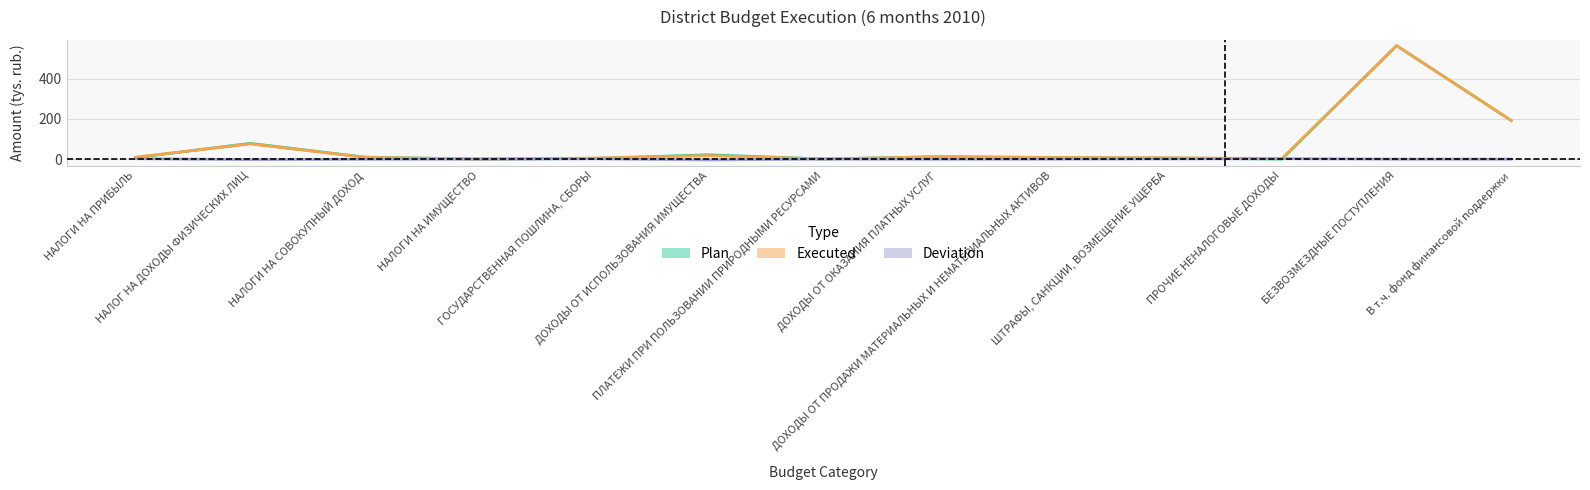

What is the sum of the Executed (tys. rub.) values at ДОХОДЫ ОТ ПРОДАЖИ МАТЕРИАЛЬНЫХ И НЕМАТЕРИАЛЬНЫХ АКТИВОВ and НАЛОГ НА ДОХОДЫ ФИЗИЧЕСКИХ ЛИЦ?

83.7